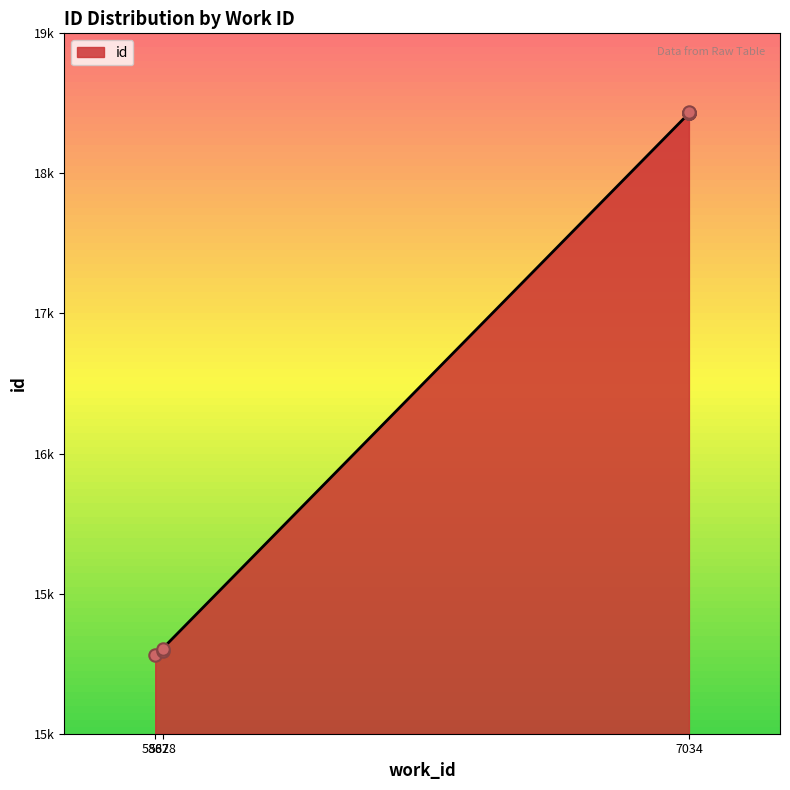

What is the ratio of the value at 7034 to the value at 5862?

1.2